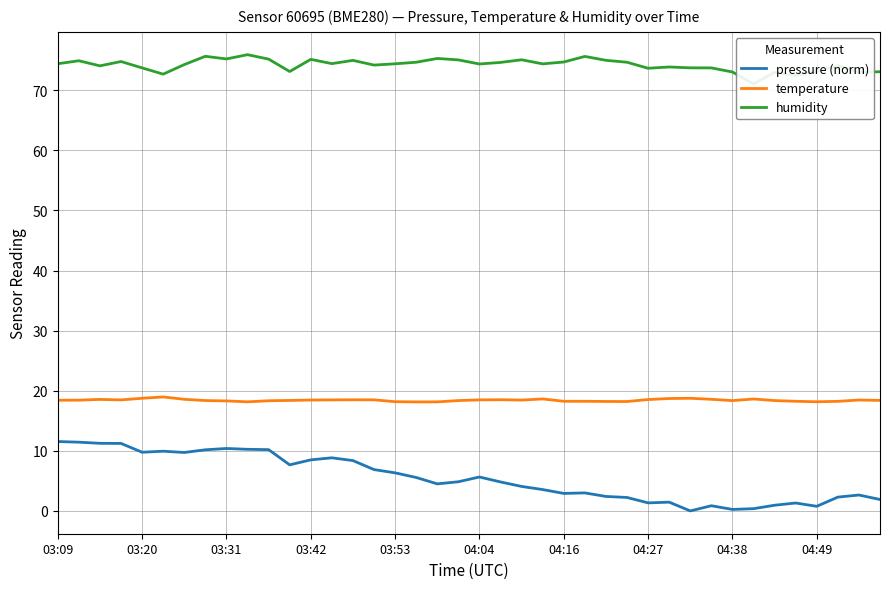

True or false: temperature and pressure (norm) cross at least once.

False